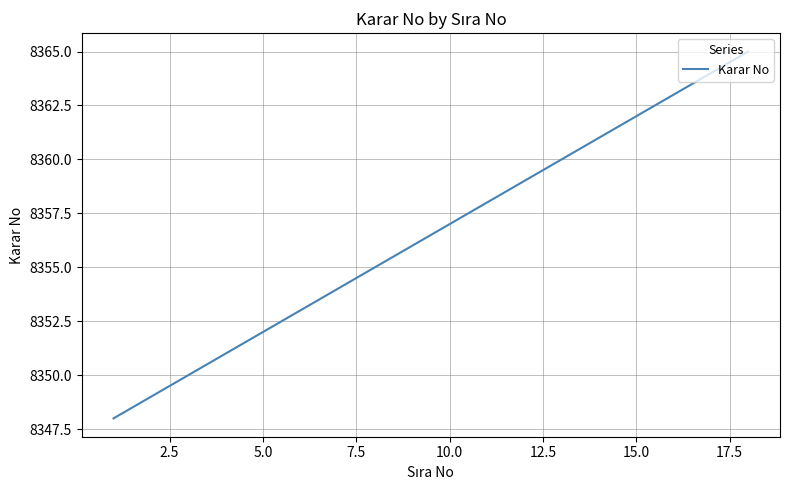

What is the difference between the maximum and minimum values?

17